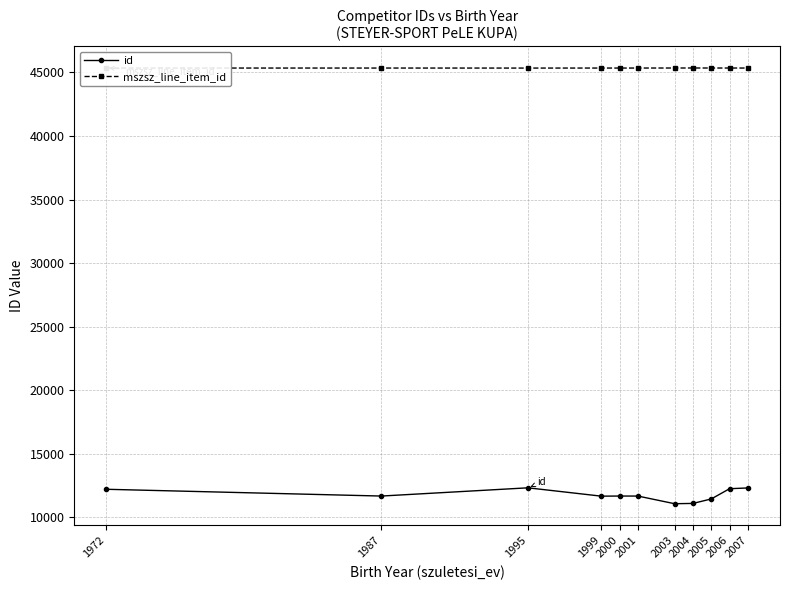

Does the chart have visible grid lines?

Yes